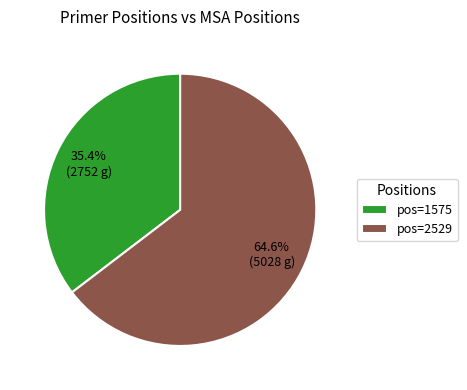

To the nearest percent, what is the difference between the largest and smallest slice percentages?

29%